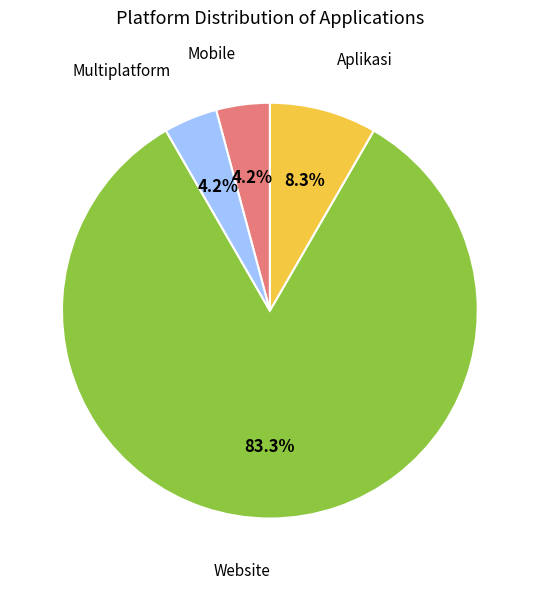

How many segments does this pie chart have?

4